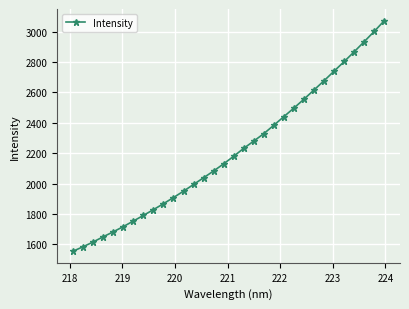

What is the sum of all values?

70762.8